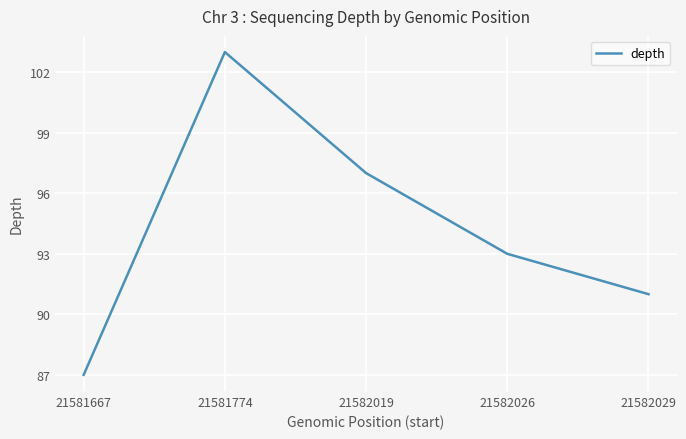

What is the approximate value at 21581774, to the nearest 10?

100